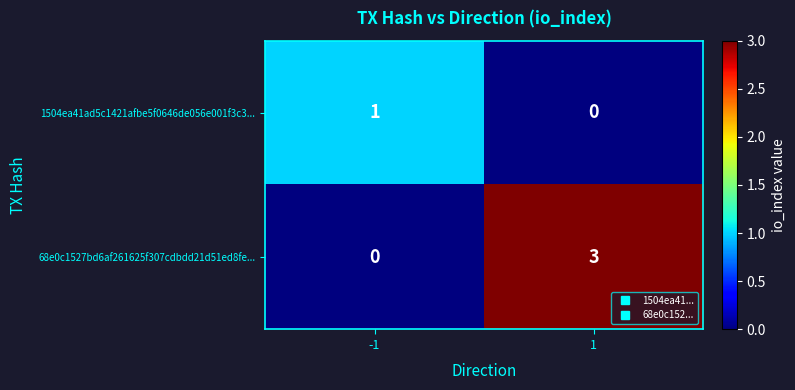

At how many categories does at least one series exceed 2?

1